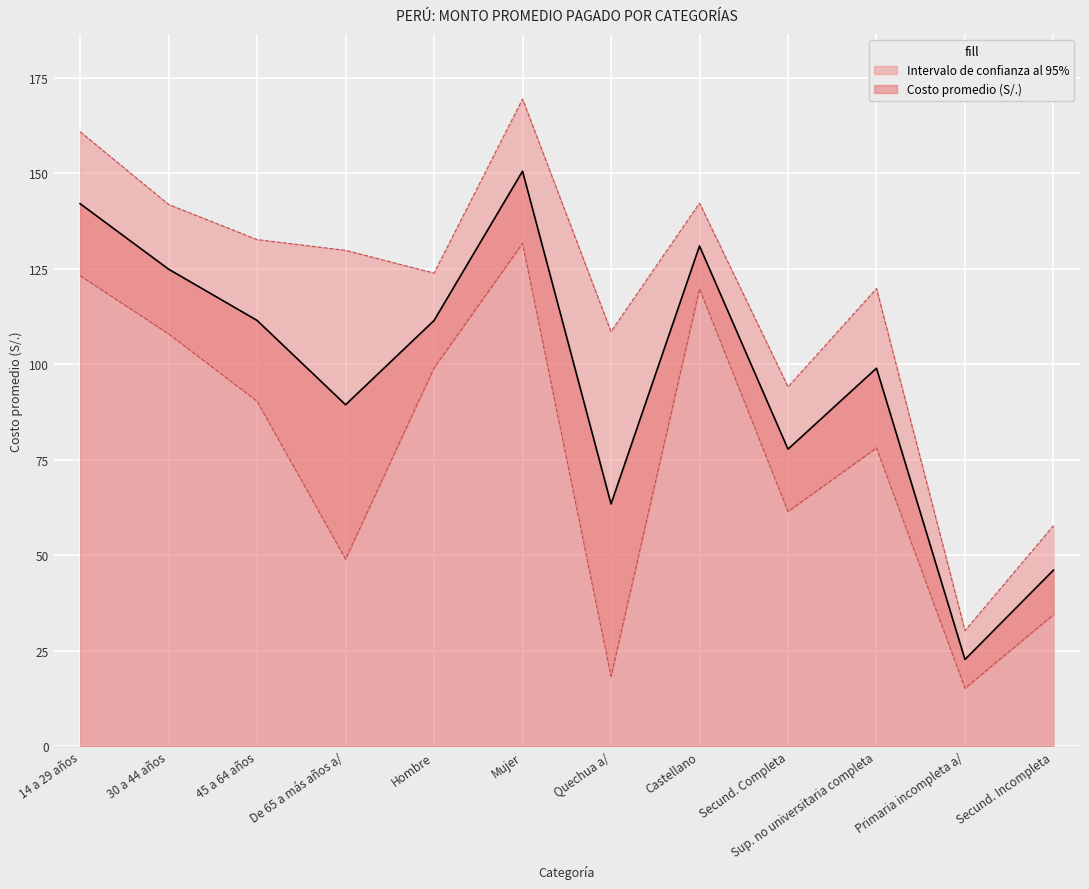

At which label does Costo promedio (S/.) first exceed 111?

14 a 29 años